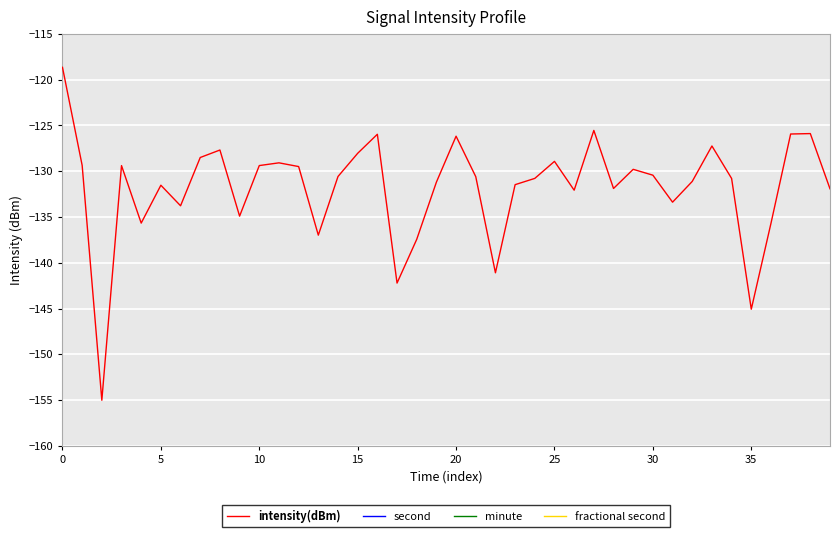

What is the smallest value displayed?

-155.0